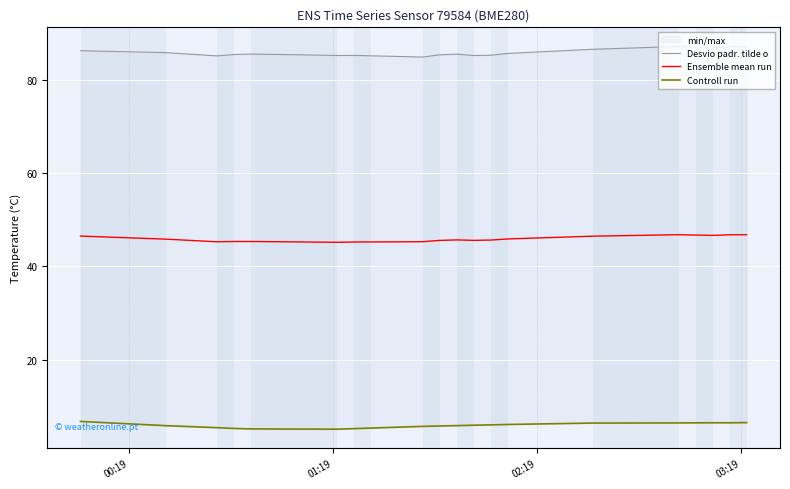

At 03:19, list the series in order from largest to smallest.

Desvio padr. tilde o, Ensemble mean run, Controll run